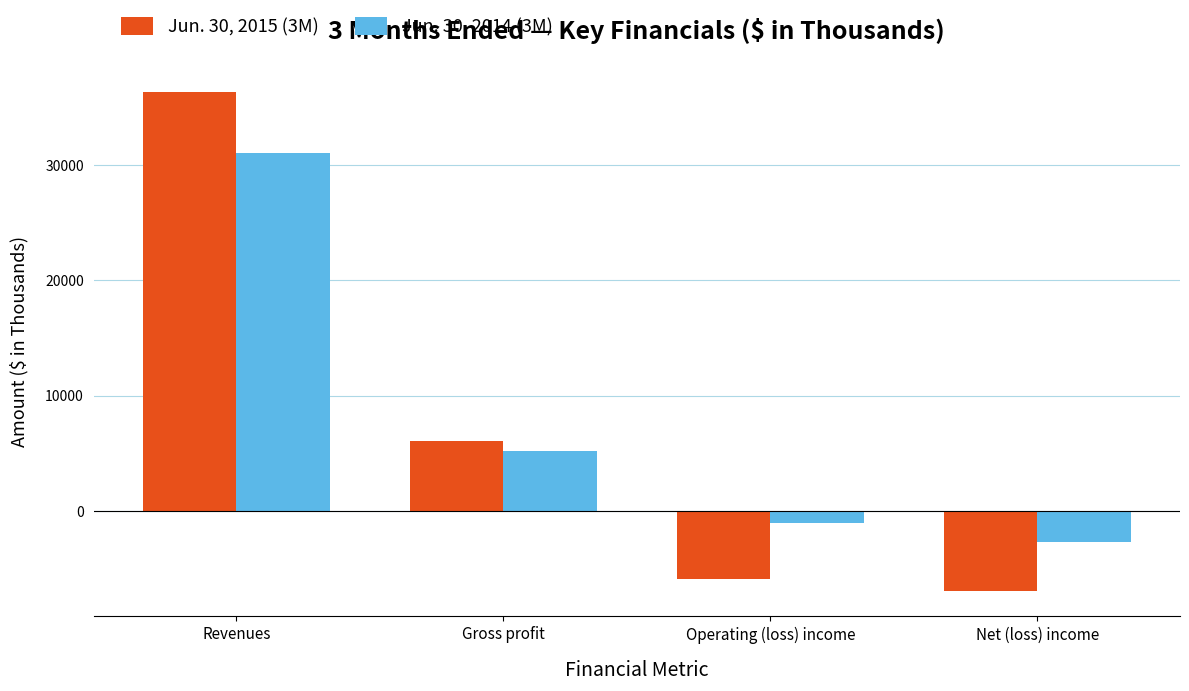

Which series has the largest total across all categories?

Jun. 30, 2014 (3M)